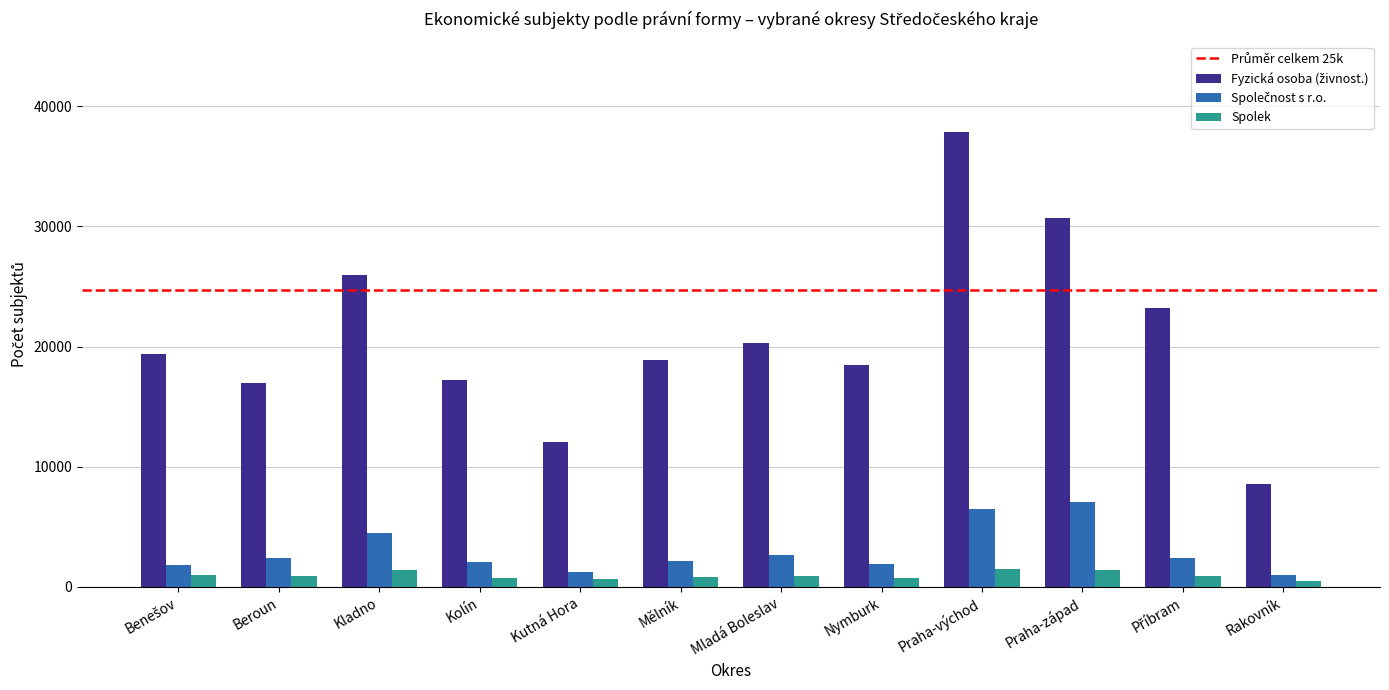

What position from the left is Kolín?

4